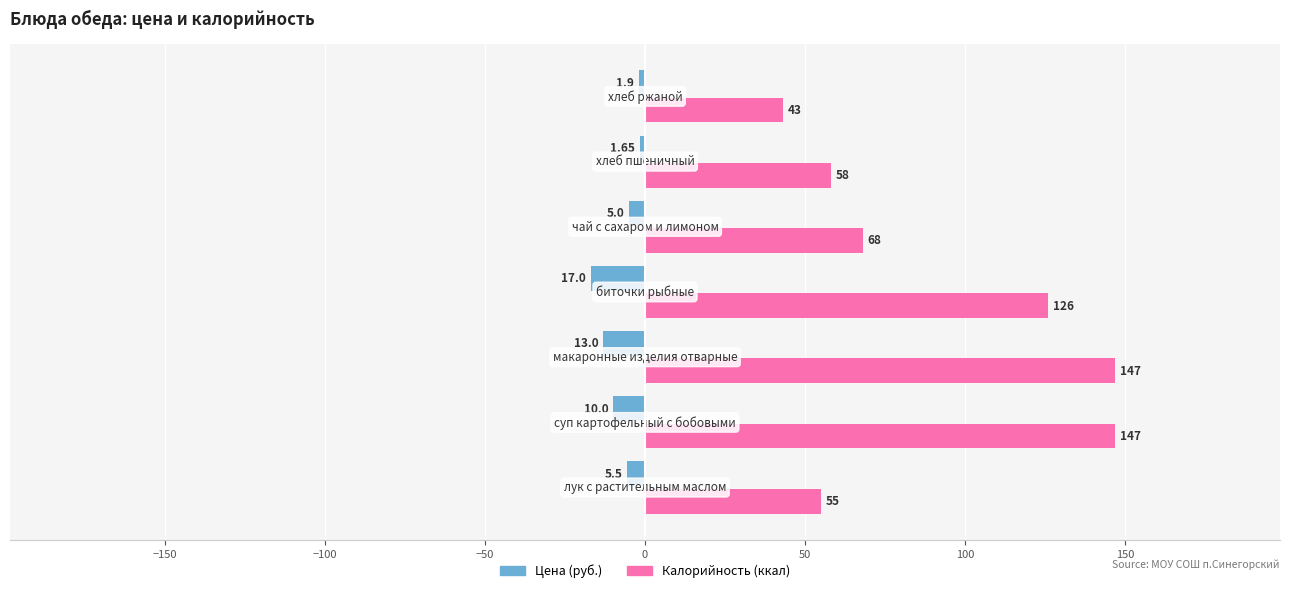

What is the difference between the maximum and second lowest values in the Калорийность (ккал) series?

92.0